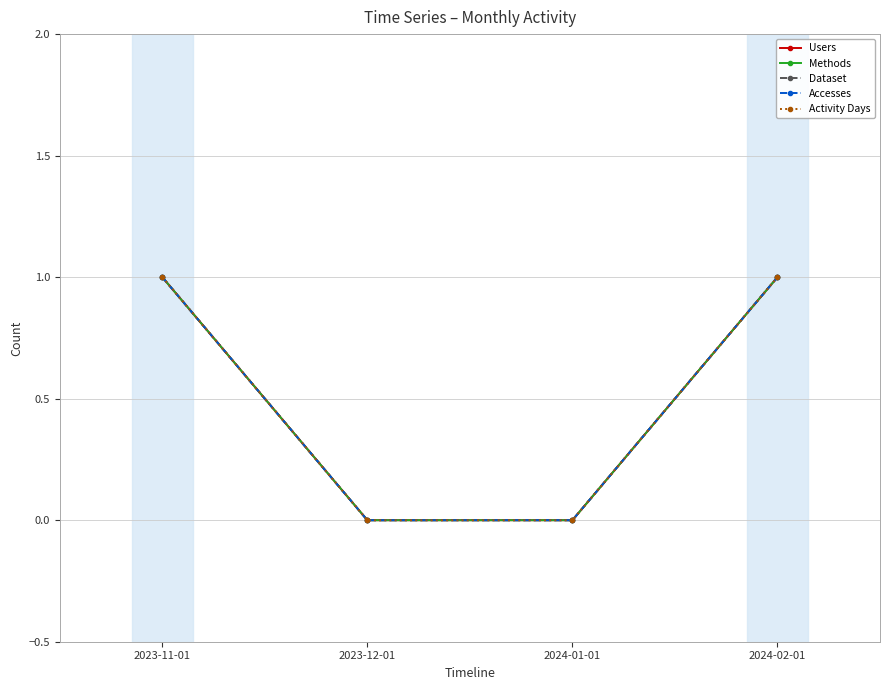

What is the difference between the second highest and second lowest values in the Accesses series?

1